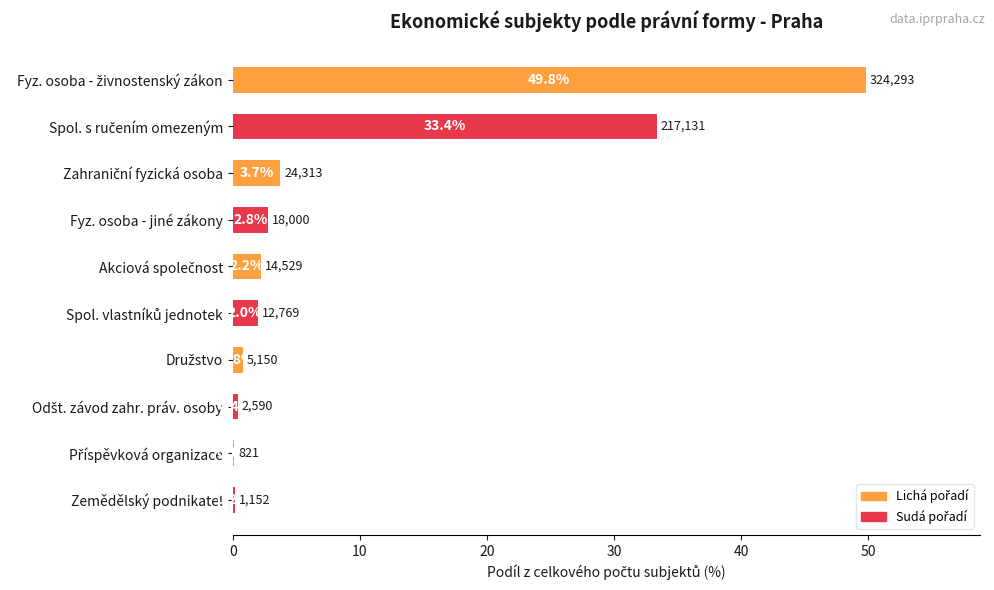

True or false: the data shows 0.2 at Zemědělský podnikatel.

True